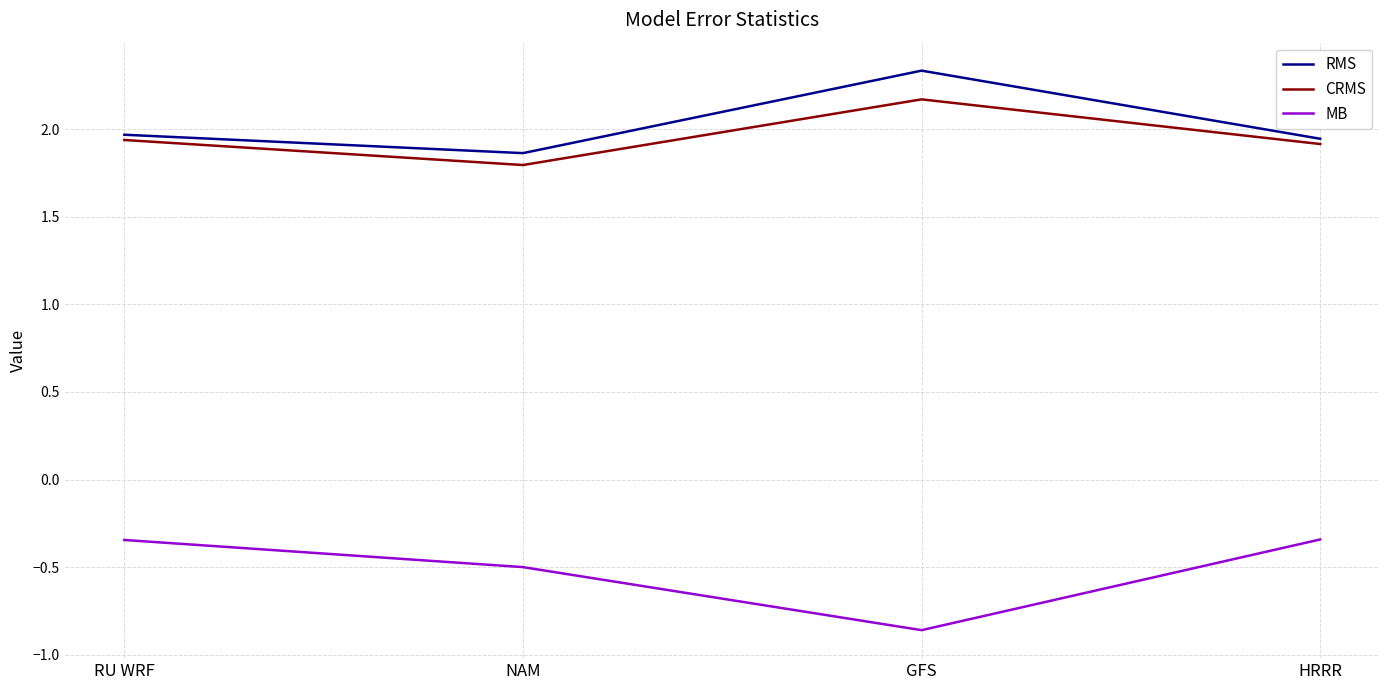

Where is CRMS nearest to the value 1?

NAM